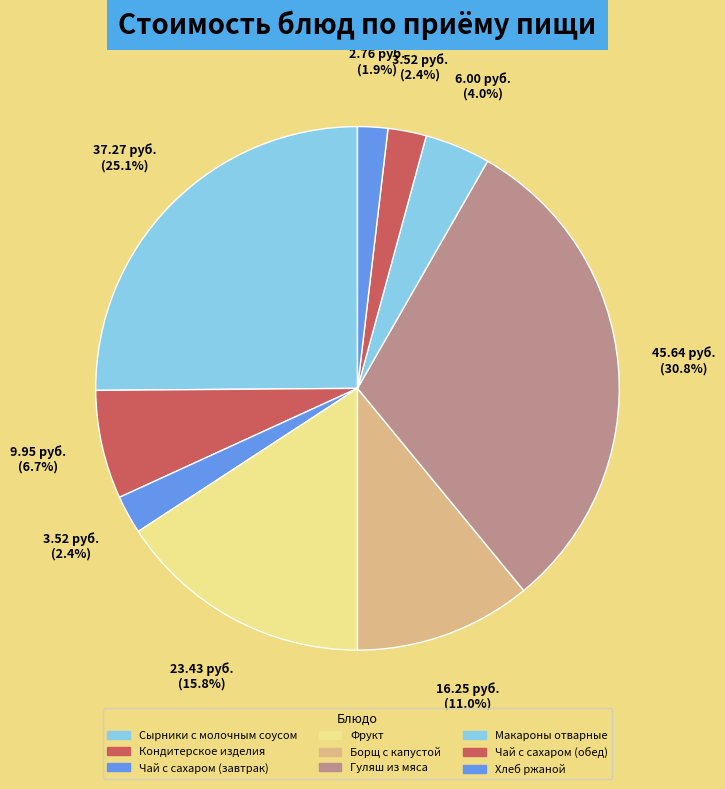

How many segments does this pie chart have?

9